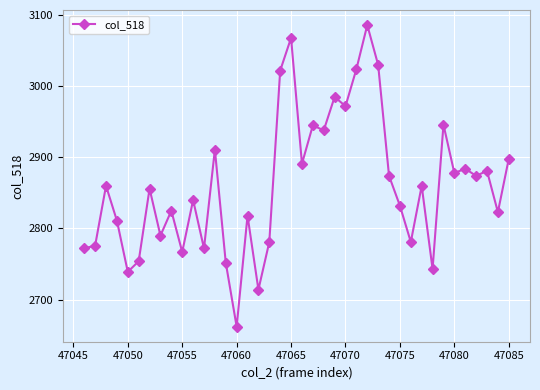

What is the value of the 20th point from the left?

3068